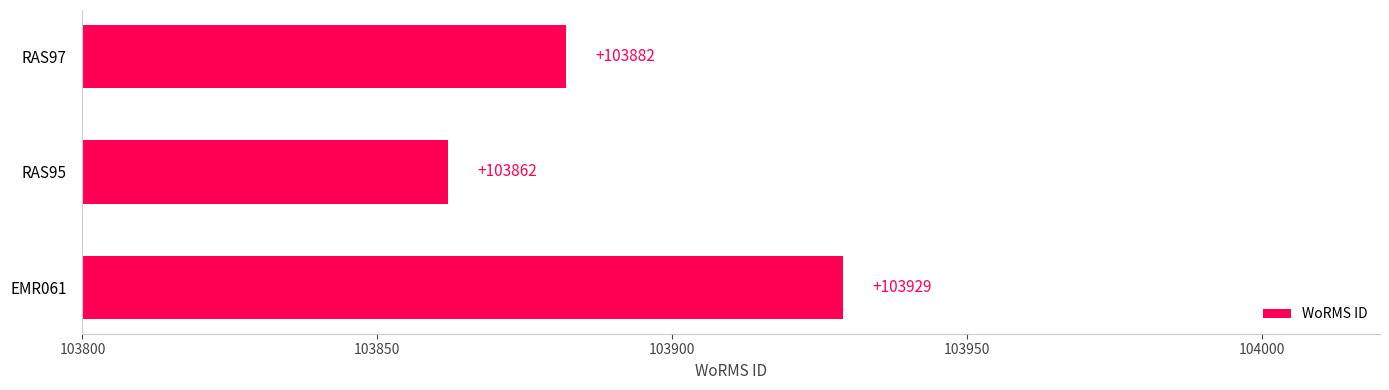

What is the change in value from RAS95 to RAS97?

+20